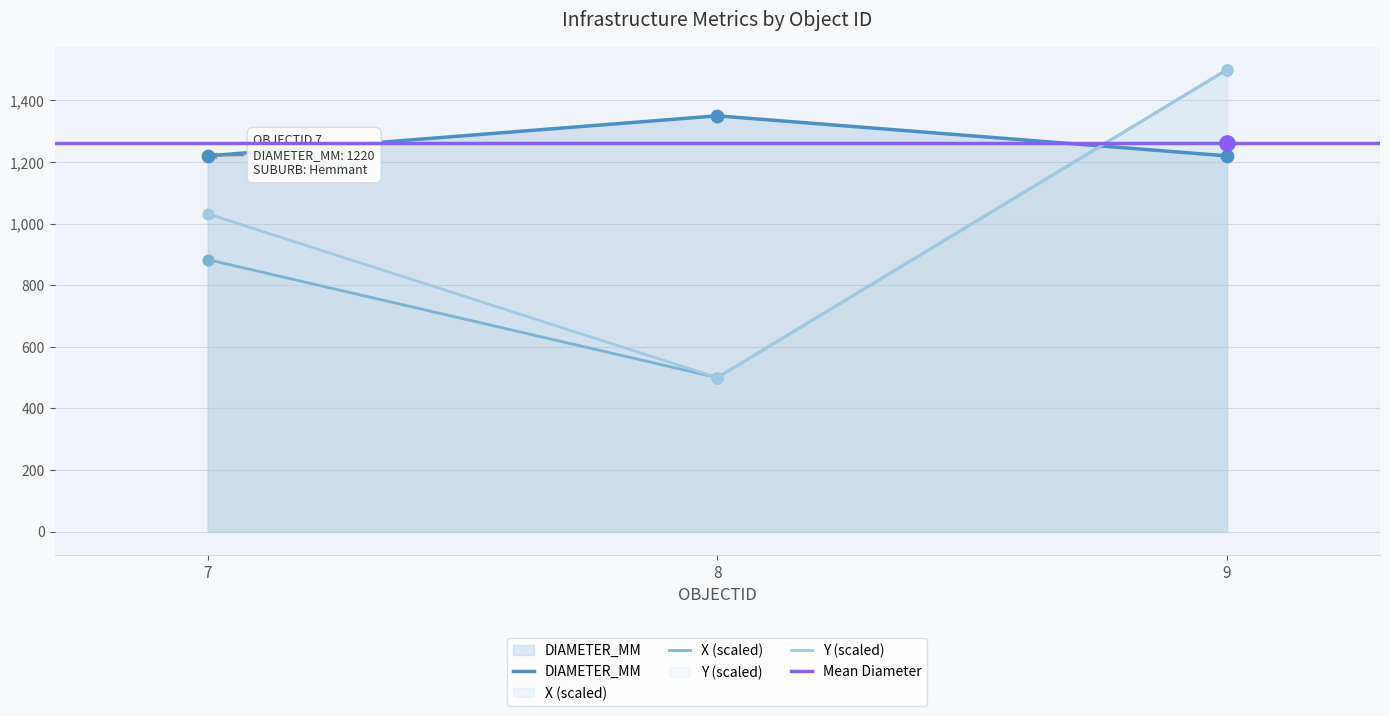

At which category is the sum across all series the highest?

9